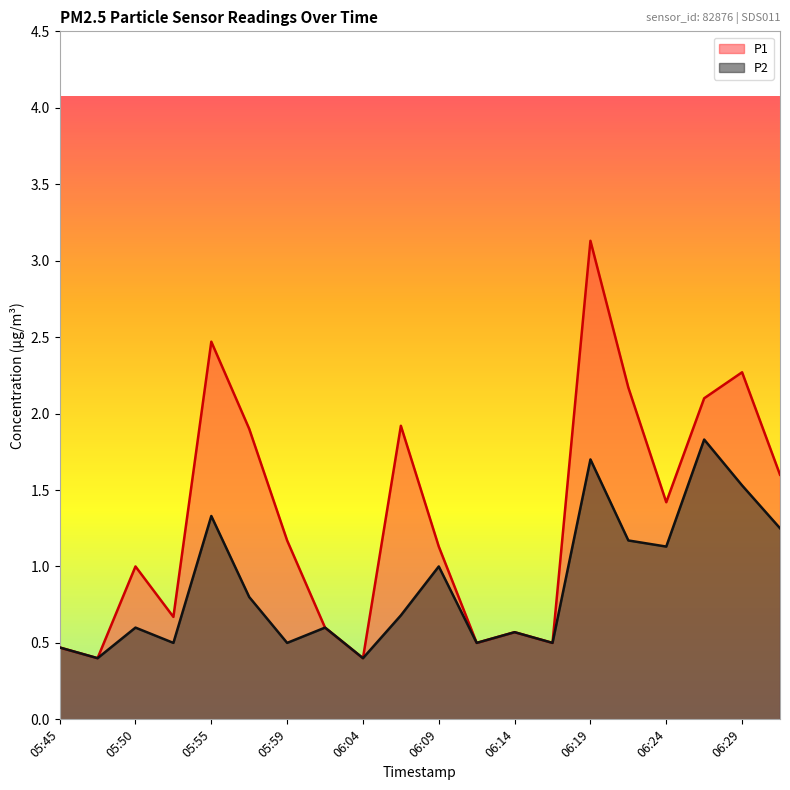

True or false: P1 has a value of 0.7 at 05:57.

False